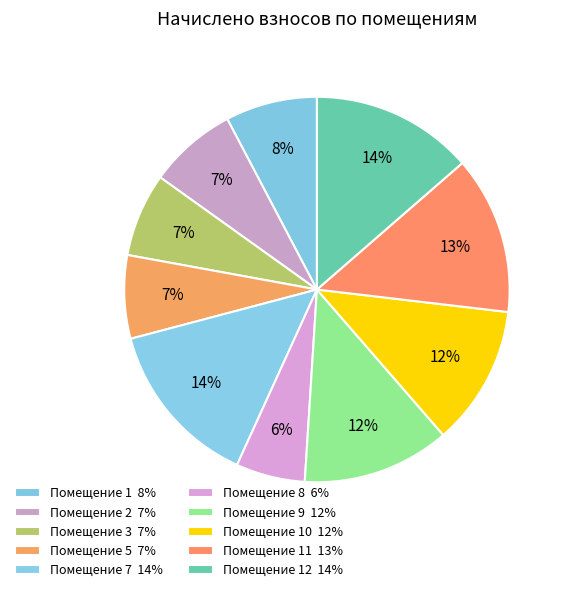

How many segments does this pie chart have?

10